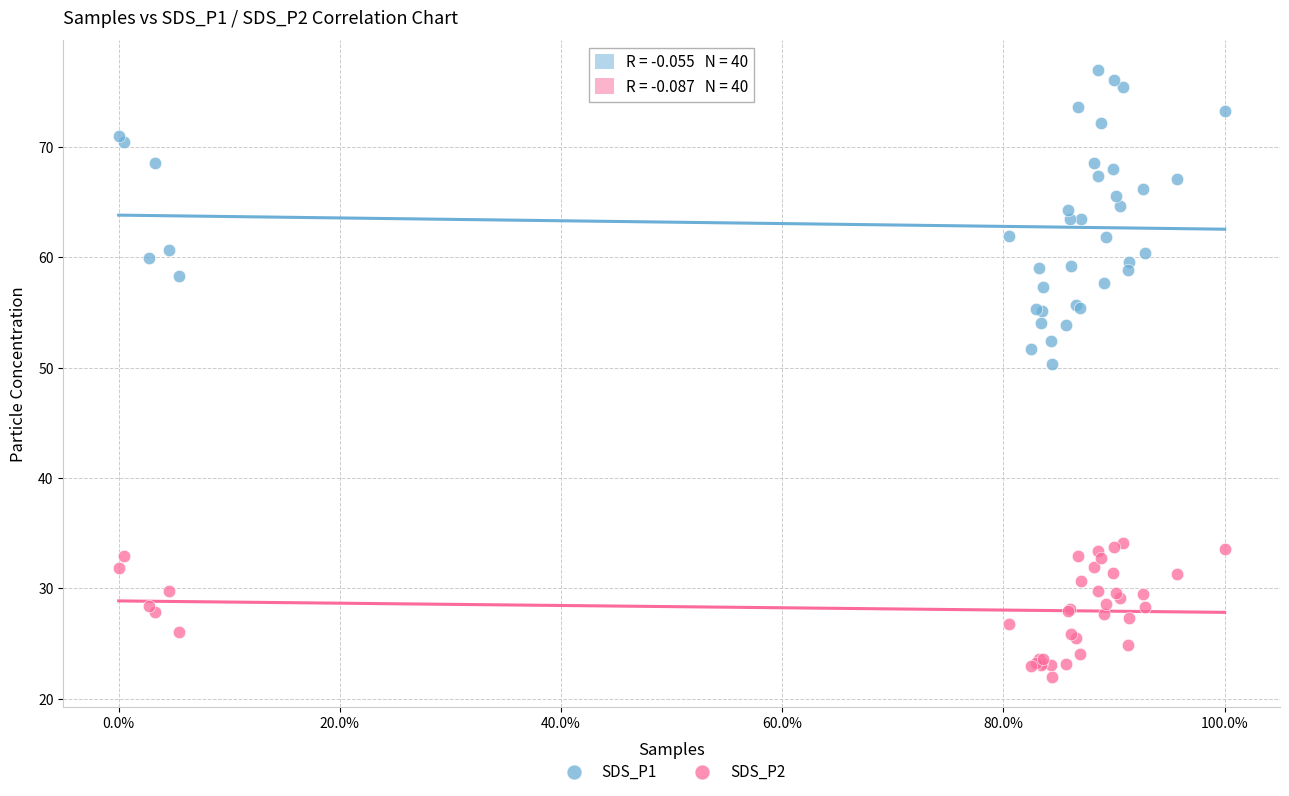

Across all series, what Y value is closest to 49?

50.3